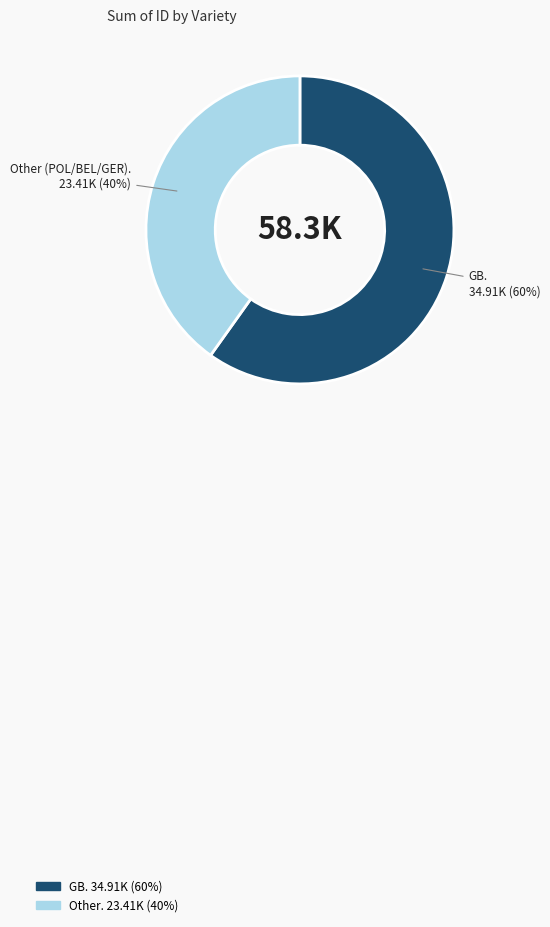

Is there a majority slice in this chart?

Yes